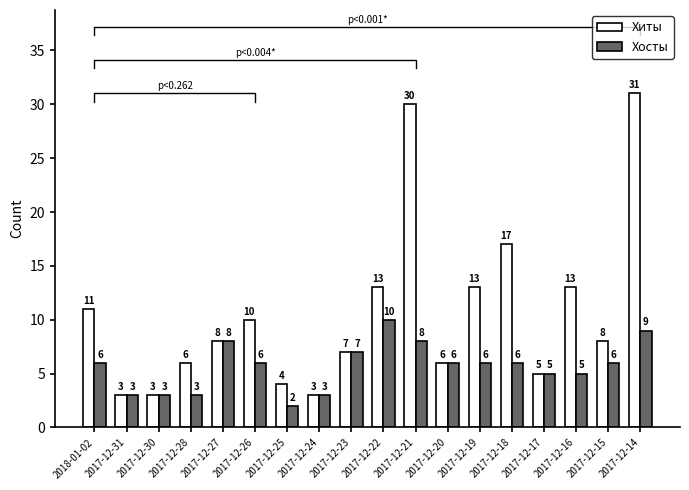

List the series in order of their overall mean, highest first.

Хиты, Хосты